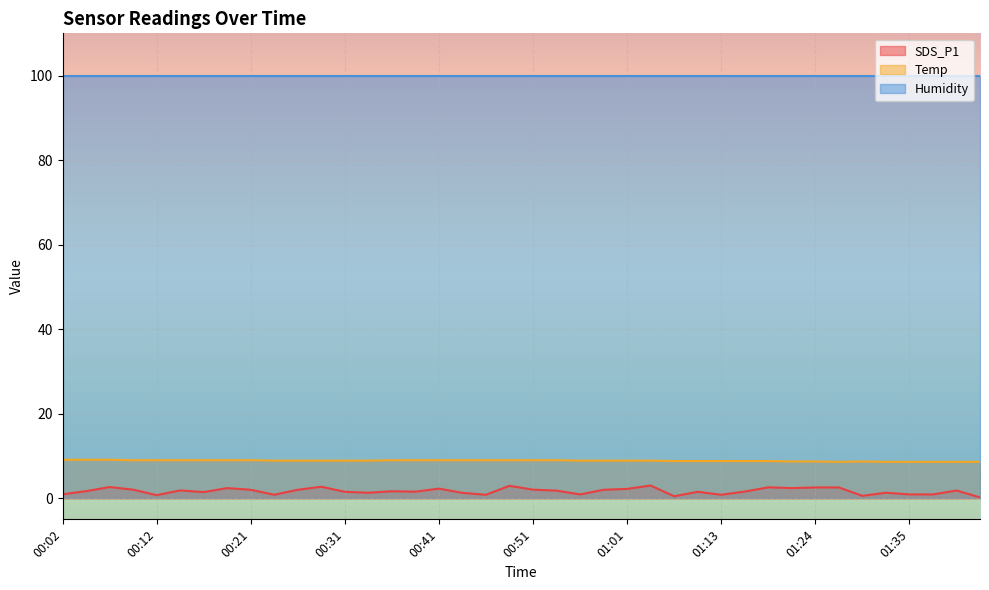

Which series has the largest total across all categories?

Humidity